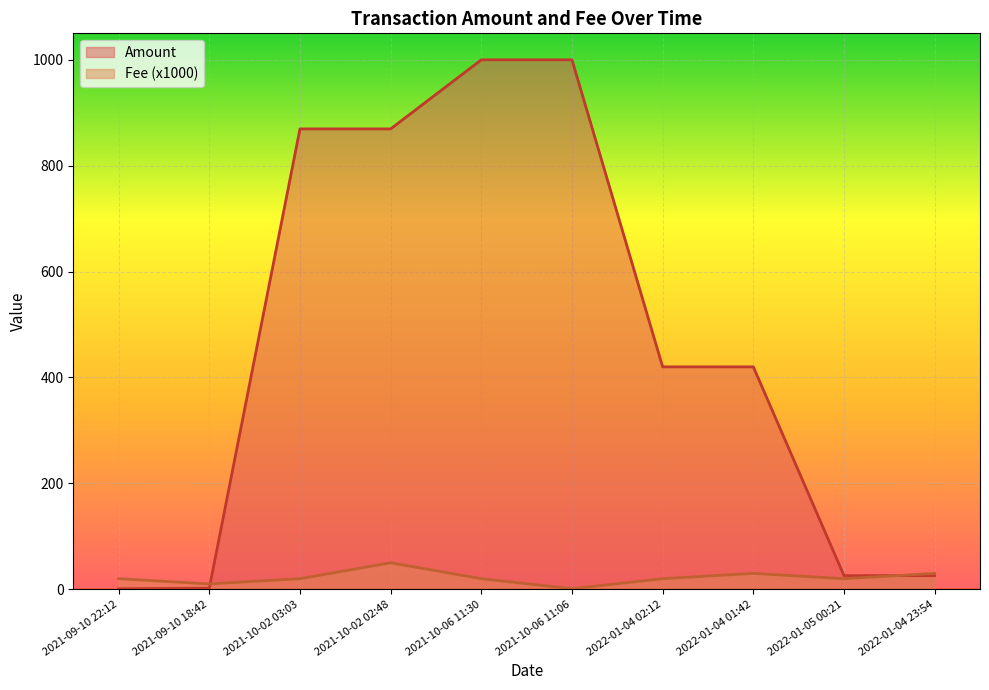

At which label does Amount reach its peak?

2021-10-06 11:06